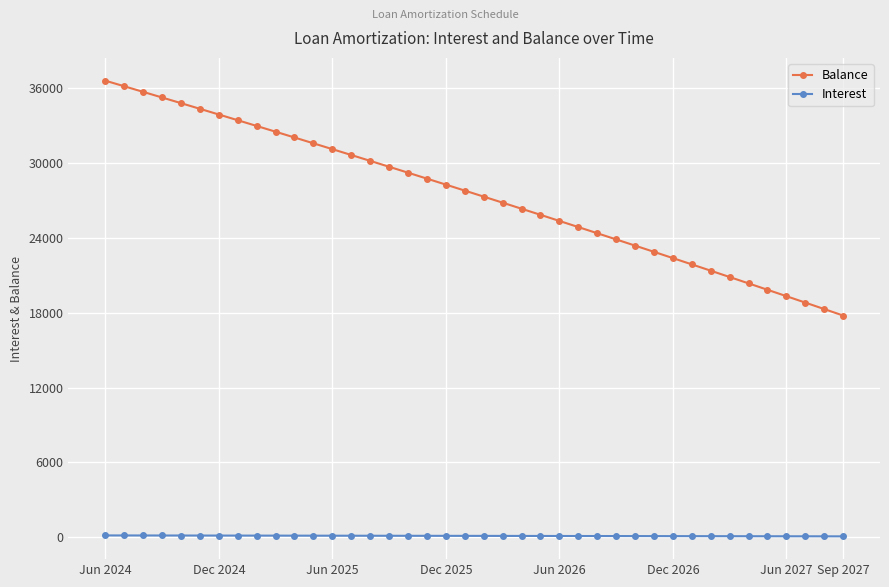

What is the sum of all Balance values?

1097573.0